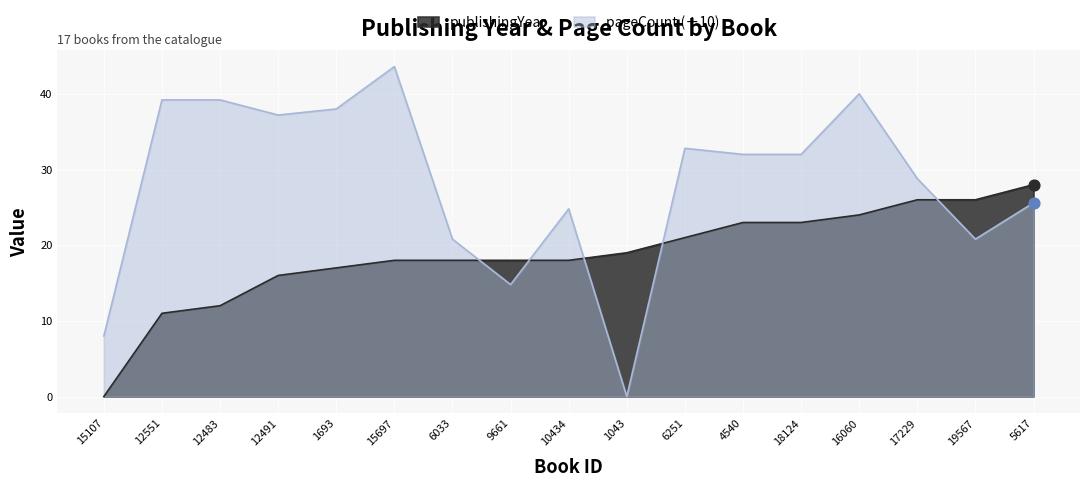

Is the value of pageCount at 17229 greater than the value of publishingYear at 1043?

Yes